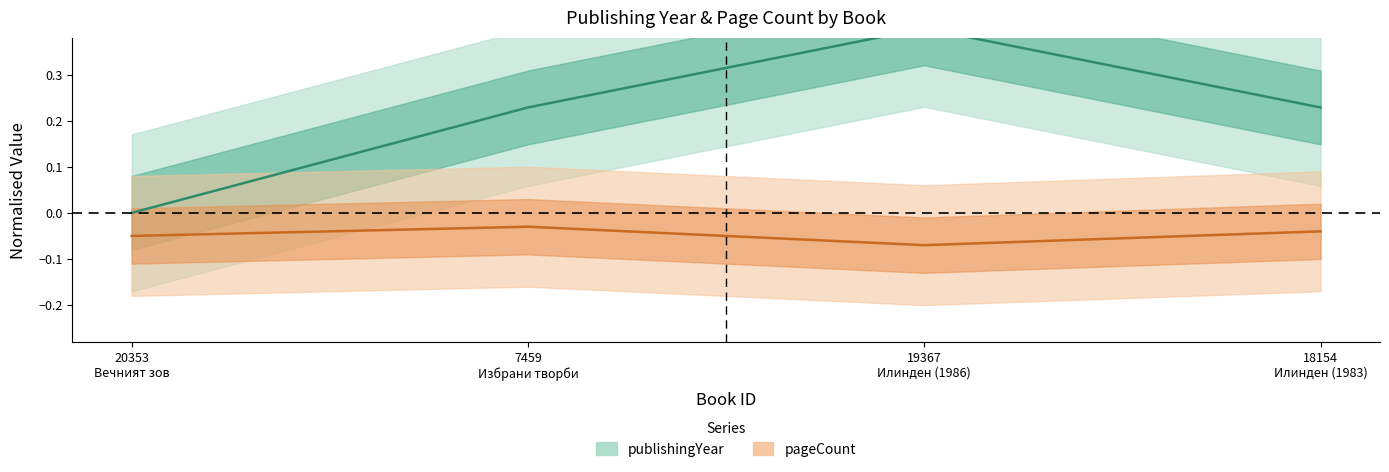

What is the difference between the second highest and minimum values?

0.2